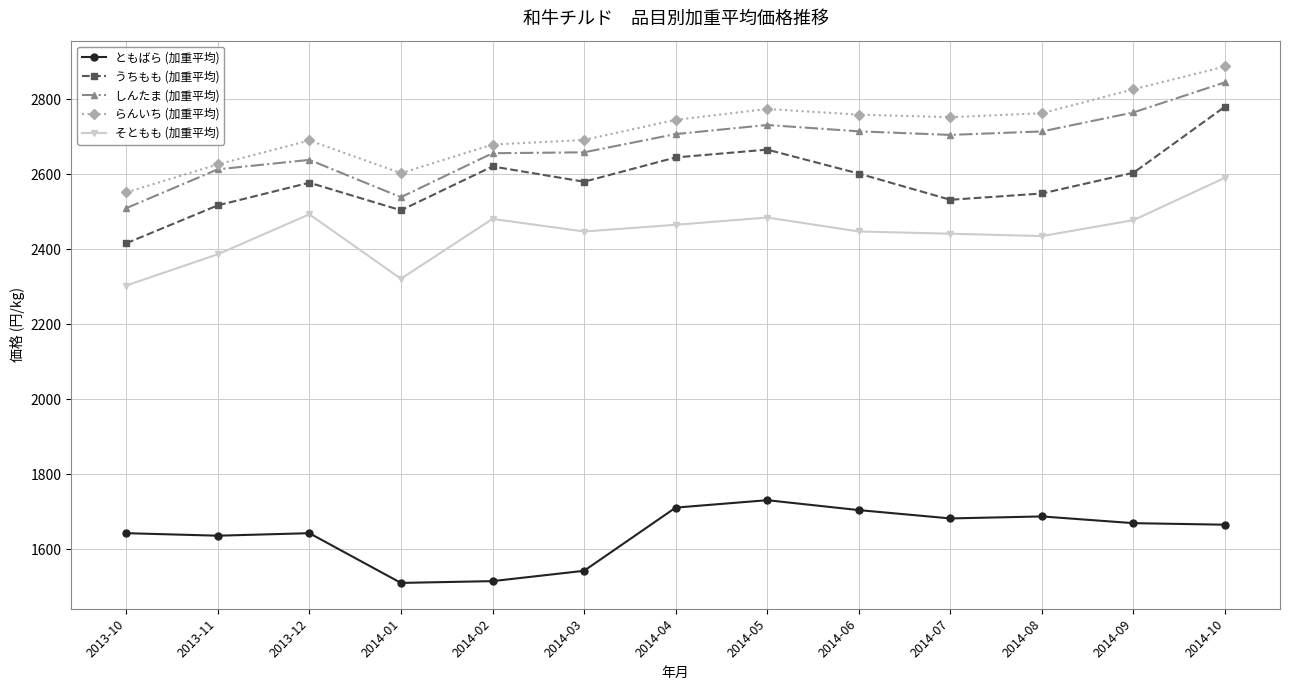

In そともも (加重平均), how many points are higher than both neighbors (excluding endpoints)?

3